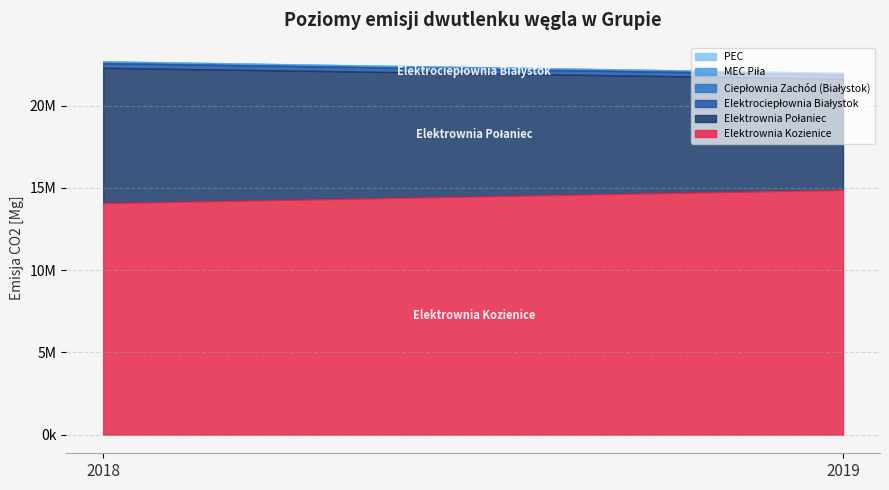

What is the difference between the maximum and minimum values in the Elektrownia Połaniec series?

1467538